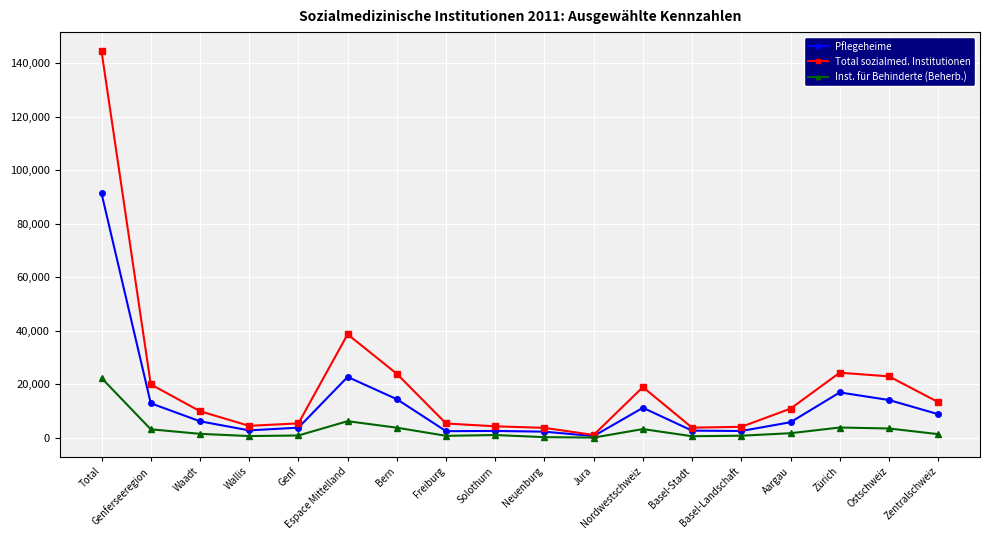

At which category is the sum across all series the highest?

Total